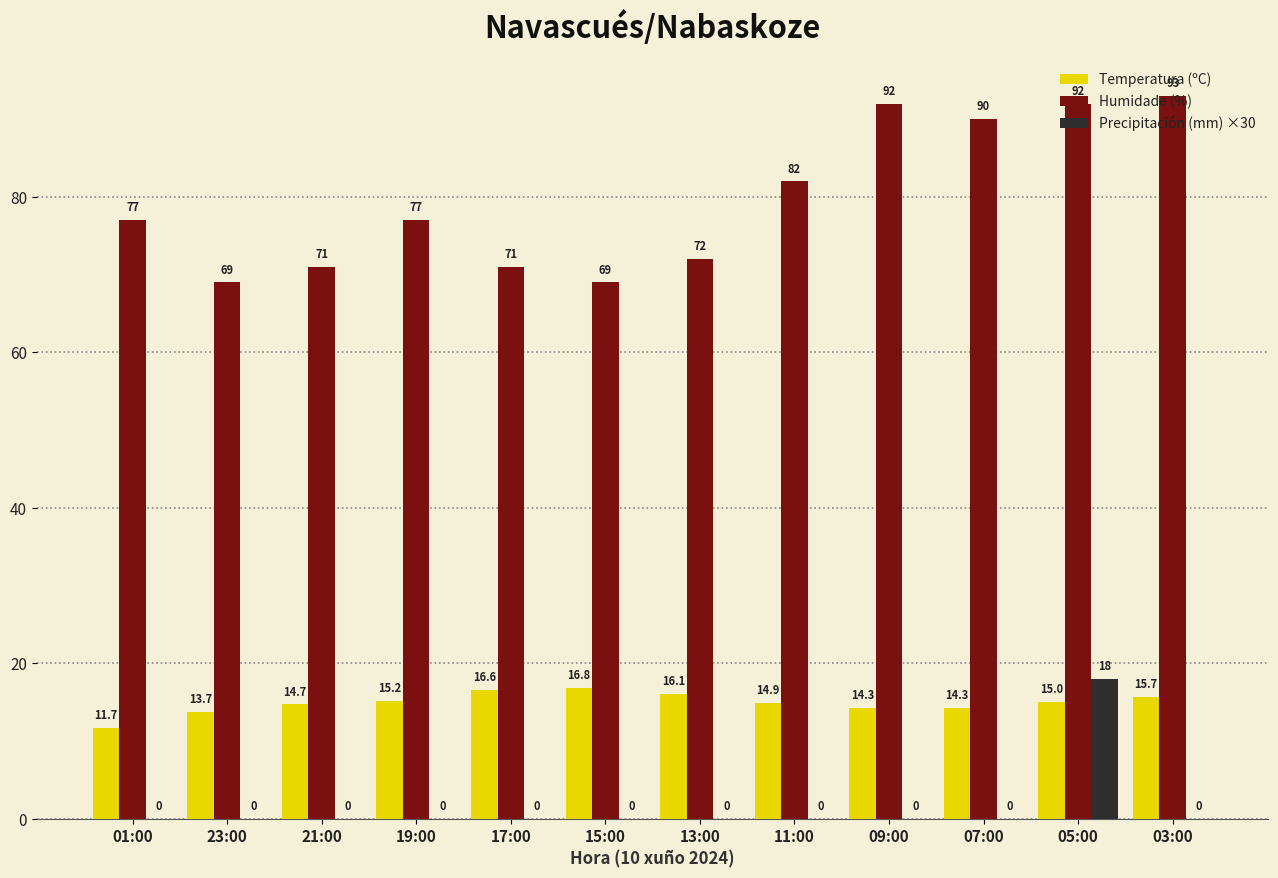

What is the average value of the Precipitación (mm) ×30 series?

1.5